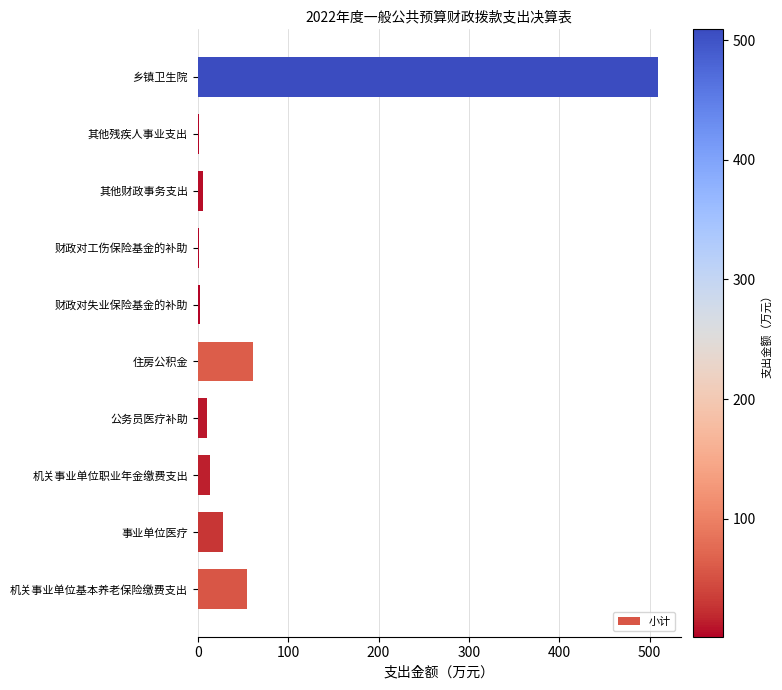

What is the maximum value shown in the chart?

509.2